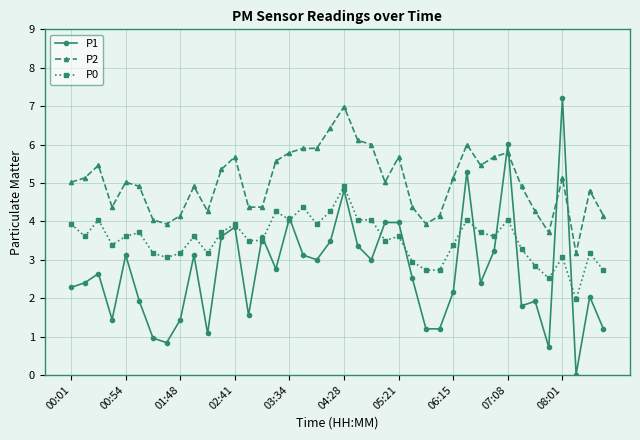

Which series has the widest spread of values?

P1